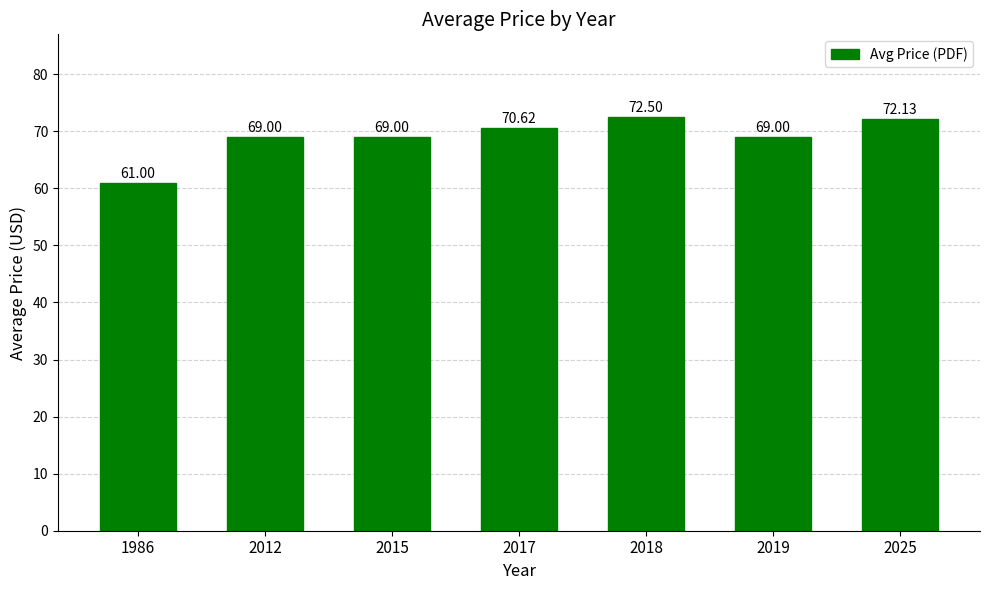

What is the value of the 3rd bar from the left?

69.0